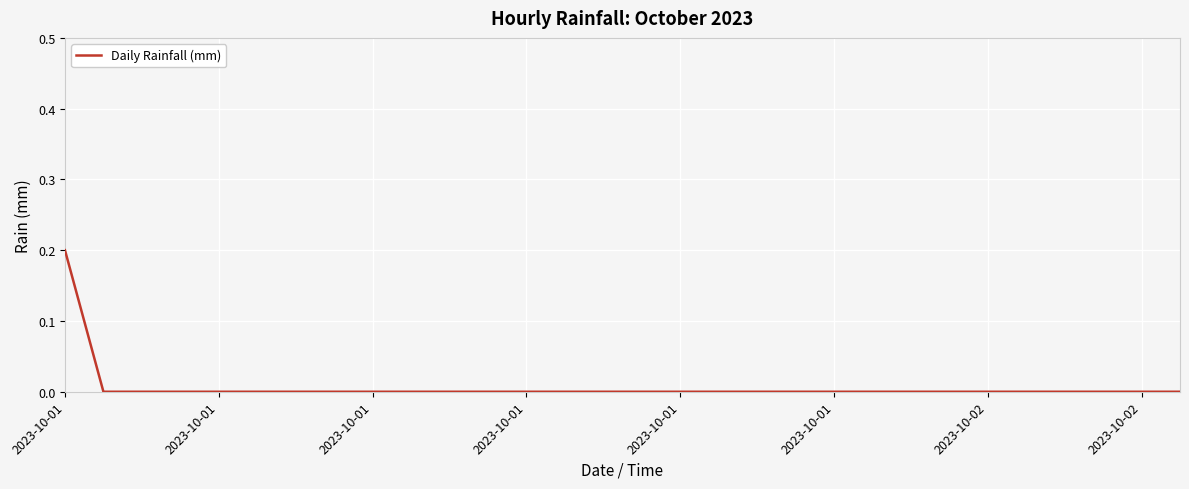

Does the chart have visible grid lines?

Yes